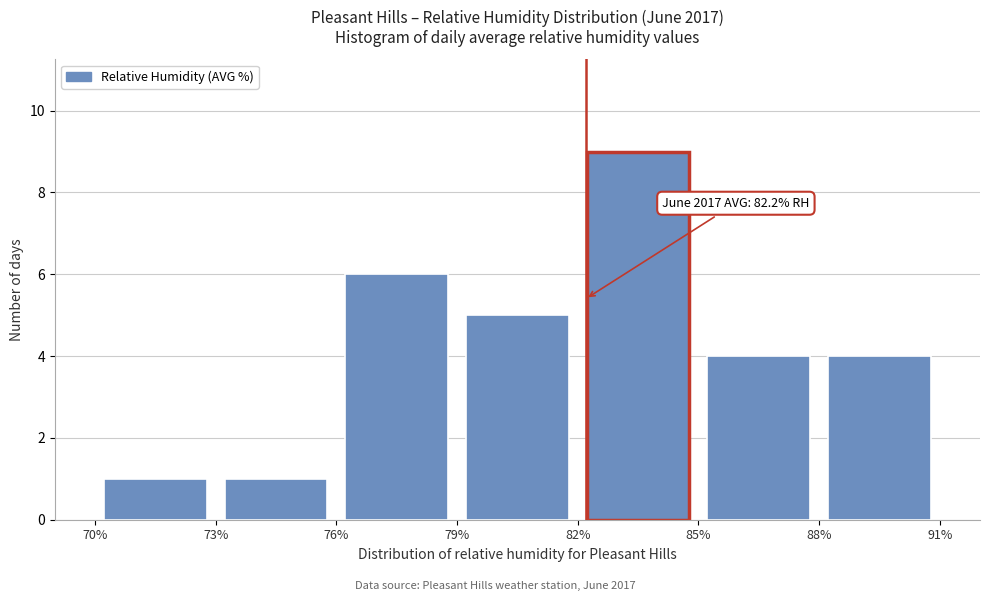

Which range on the x-axis has the tallest bar?

82% to 85%